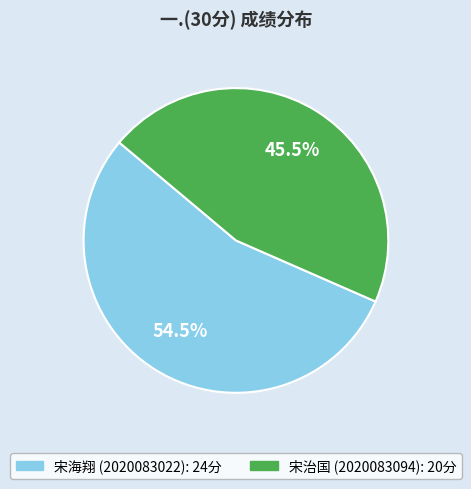

To the nearest percent, what is the difference between the largest and smallest slice percentages?

9%